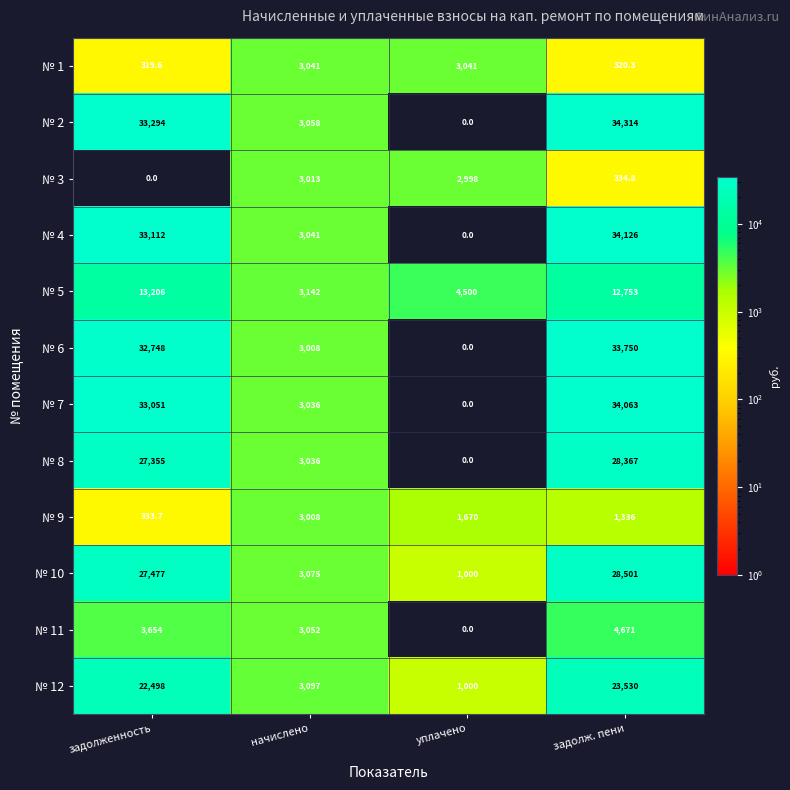

What is the maximum value shown in the chart?

34314.0